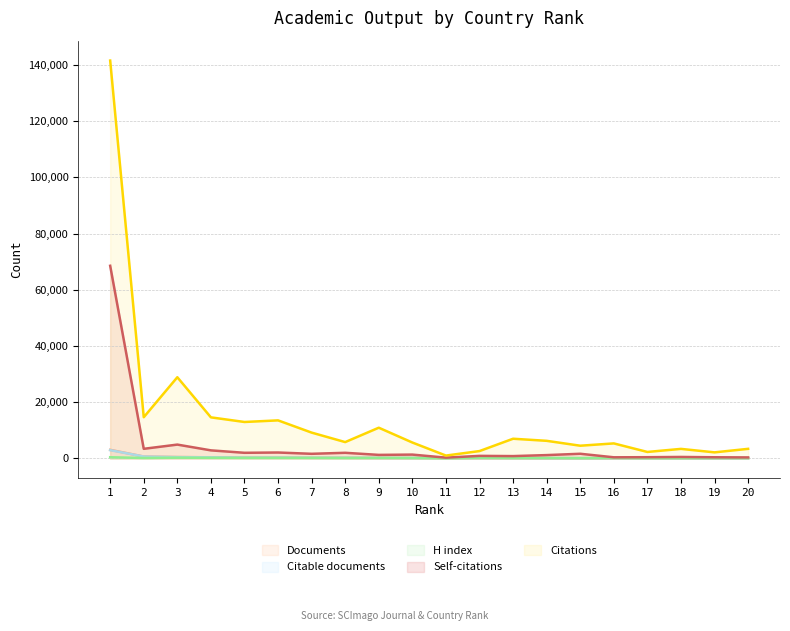

How many interior local valleys does the Citable documents series have?

1